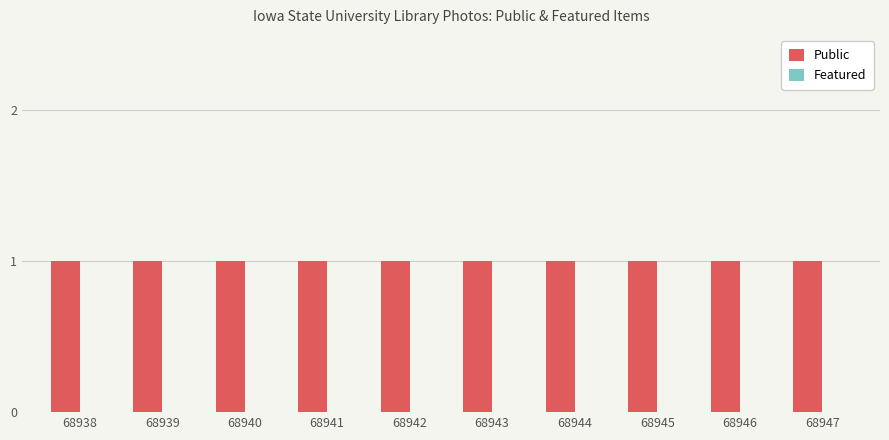

How many bars are there in total?

20